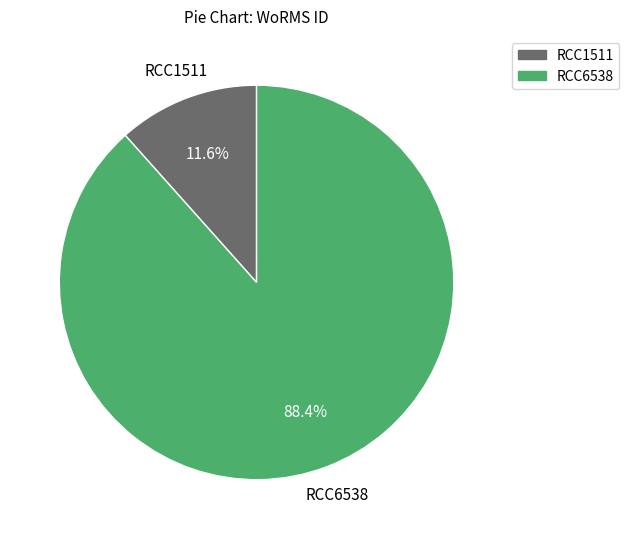

Rank the categories by value from lowest to highest.

RCC1511, RCC6538